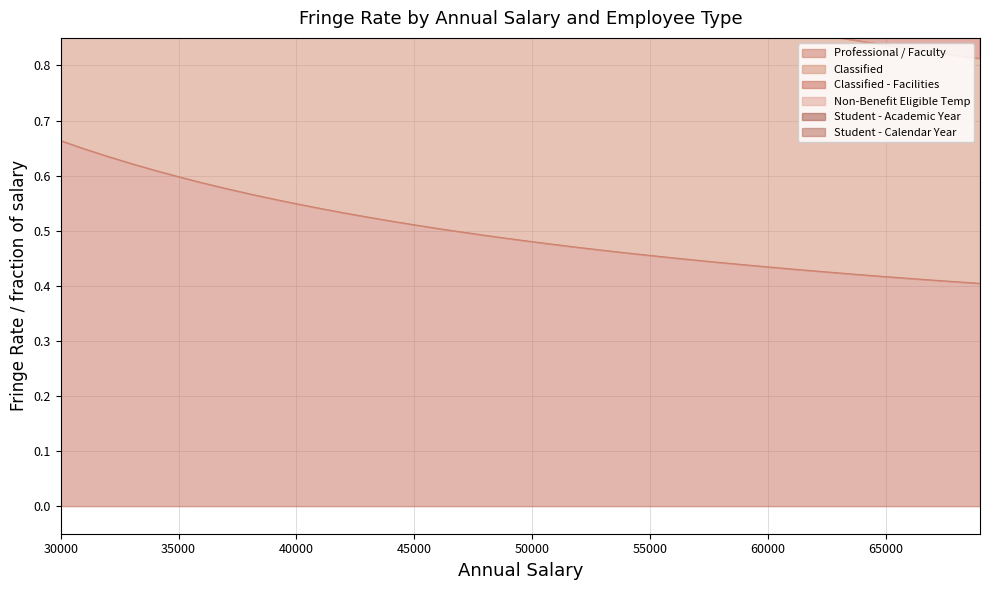

Which series has the largest total across all categories?

Classified - Facilities